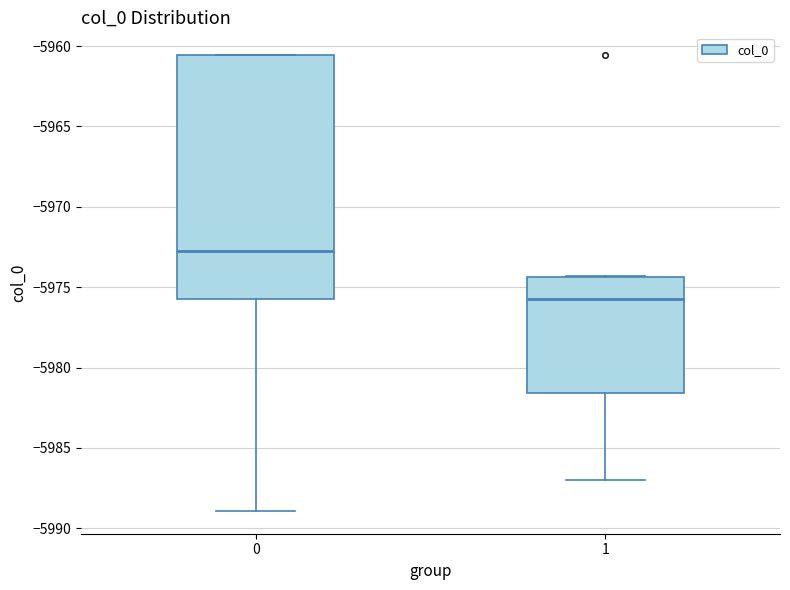

Which box's median line is the lowest?

1